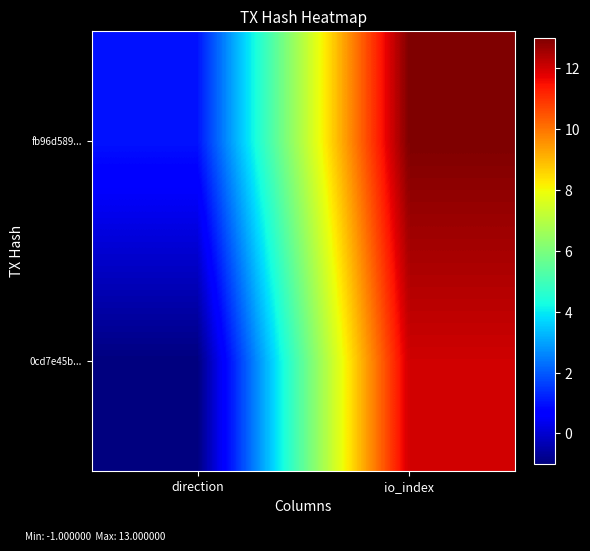

Reading right to left, transcribe all the data shown in this chart.

0cd7e45b...: io_index=12	direction=-1
fb96d589...: io_index=13	direction=1